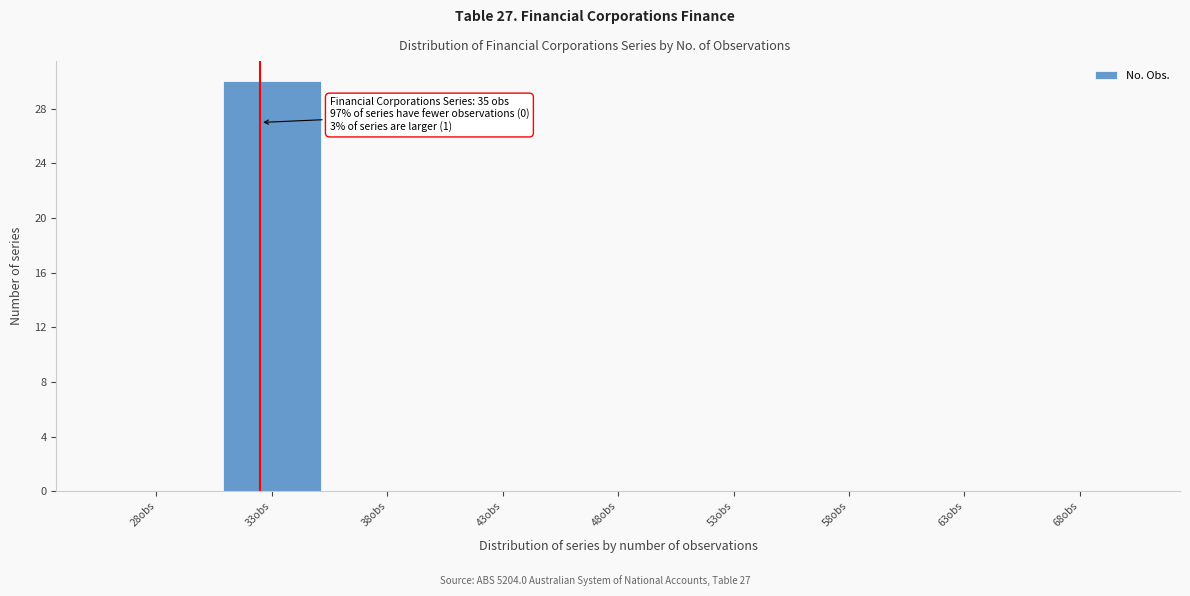

Reading left to right, transcribe all the data shown in this chart.

28obs=0	33obs=30	38obs=0	43obs=0	48obs=0	53obs=0	58obs=0	63obs=0	68obs=0